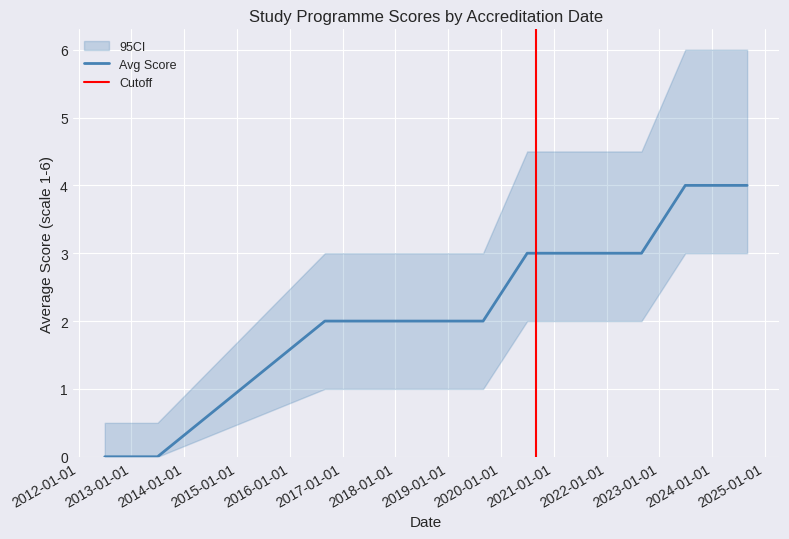

What is the highest value of the Upper CI series?

6.0